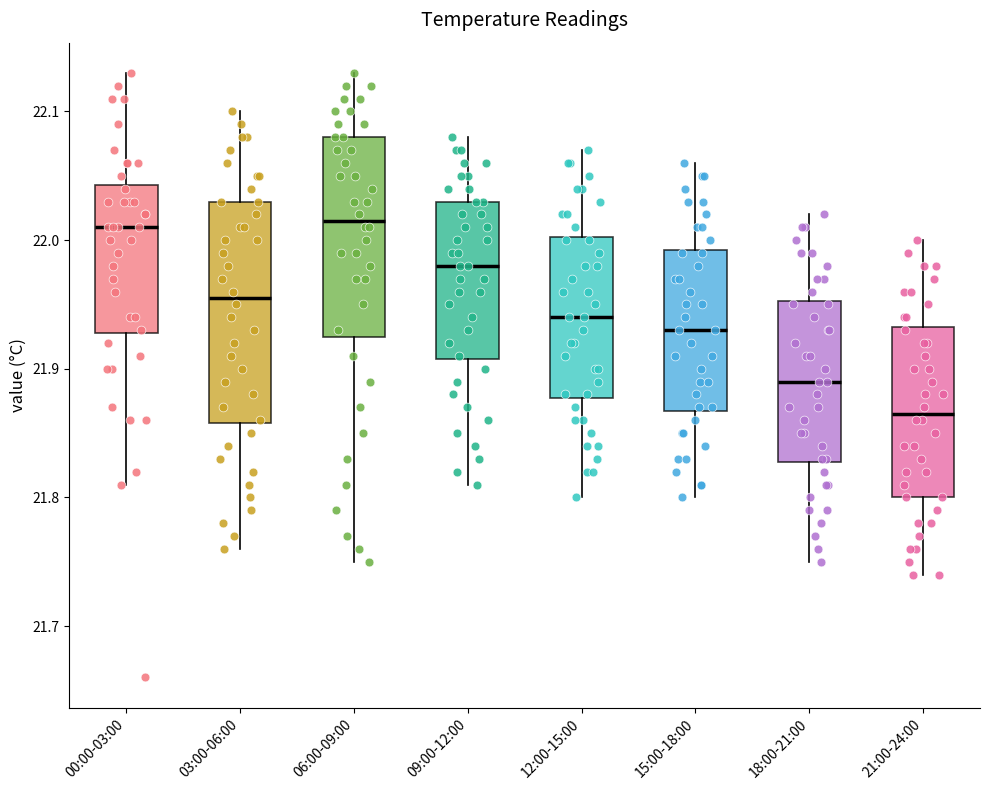

Which box is the tallest, from its lower edge to its upper edge?

03:00-06:00